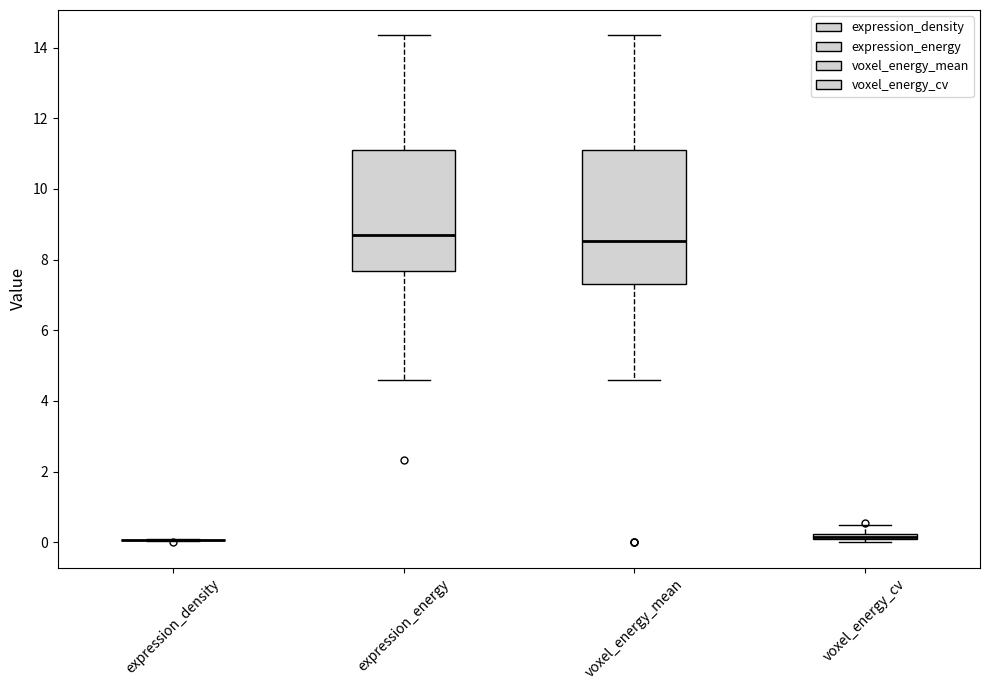

Comparing the boxes themselves (not the whiskers), which one is the tallest?

voxel_energy_mean